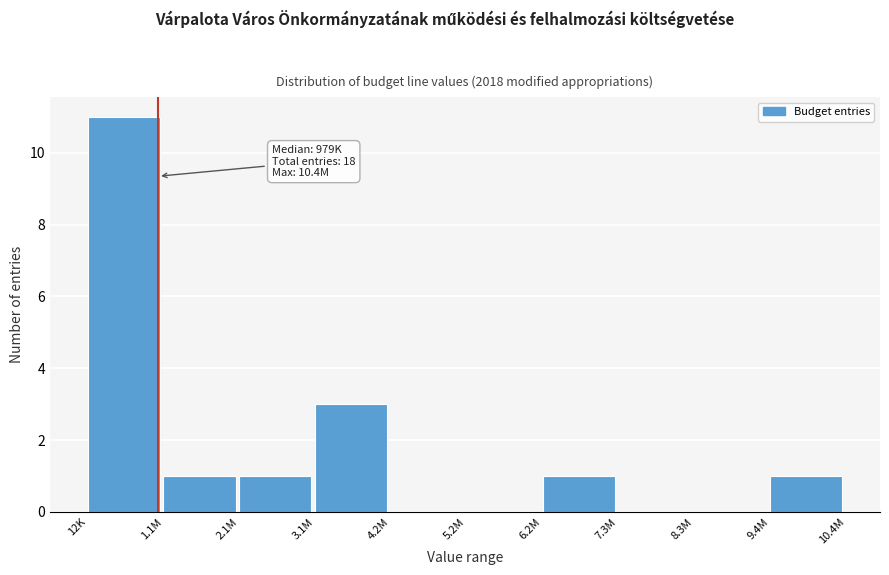

Reading left to right, list all the values displayed in this chart.

12K=11	1.1M=1	2.1M=1	3.1M=3	4.2M=0	5.2M=0	6.2M=1	7.3M=0	8.3M=0	9.4M=1